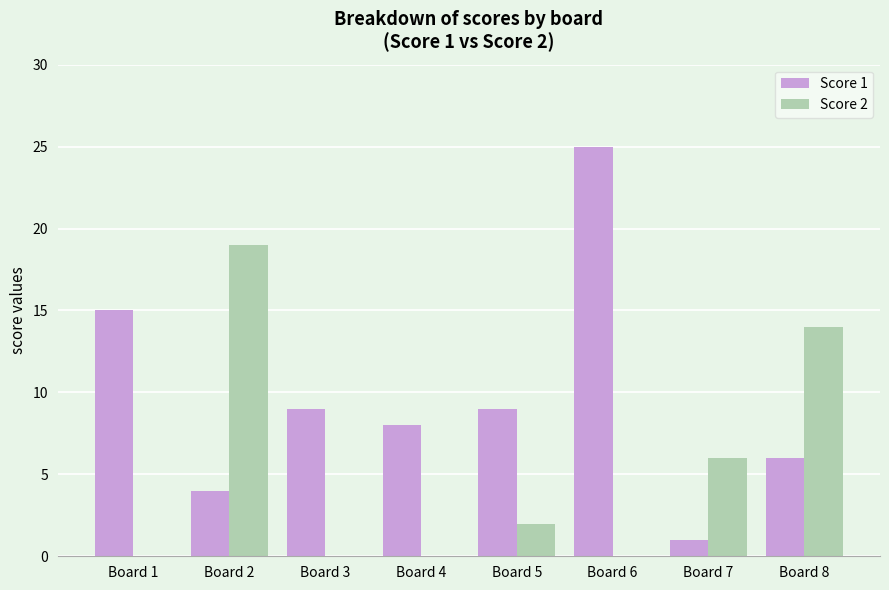

What is the greatest value displayed?

25